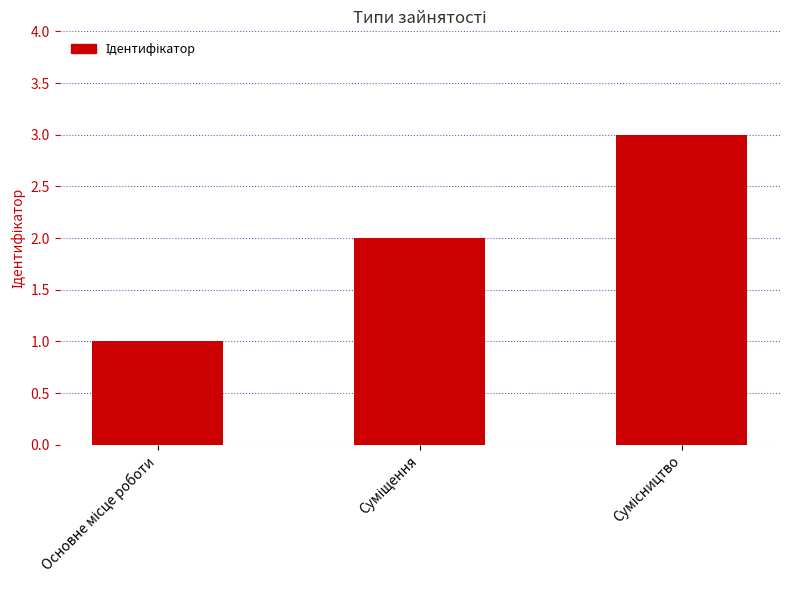

How many series are shown in this chart?

1